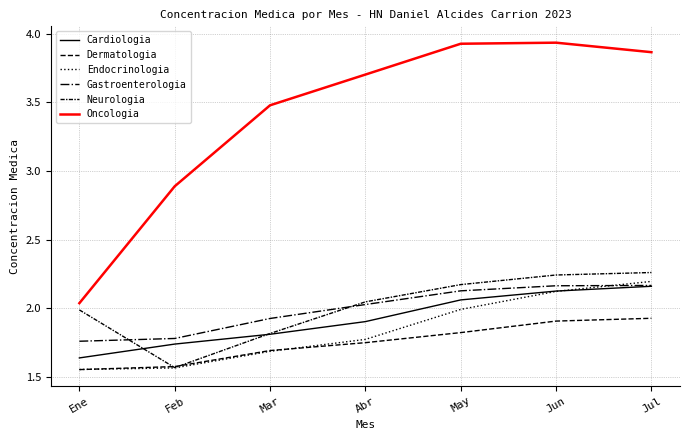

Is this an area chart (filled region under the line)?

No